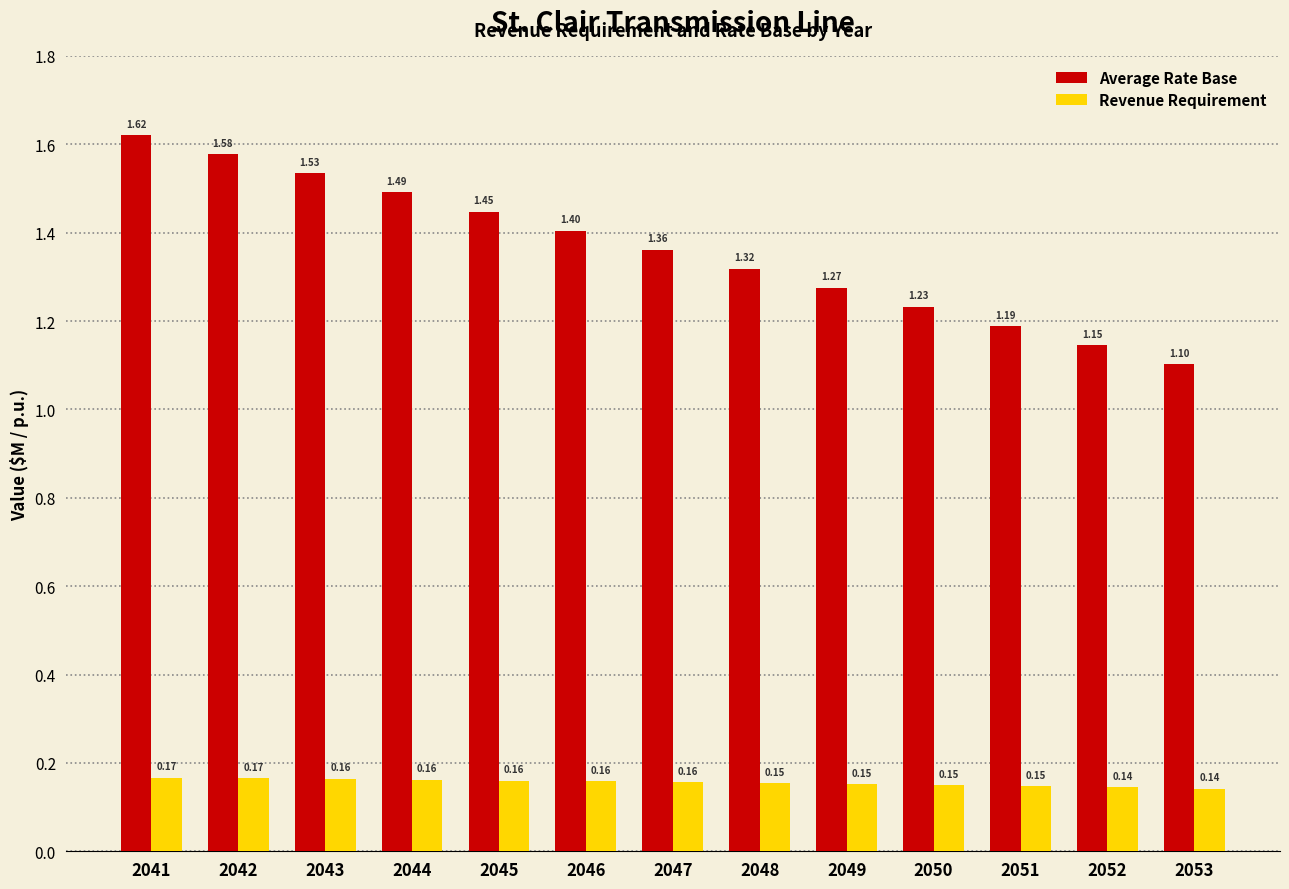

What is the difference between the maximum and minimum values in the Average Rate Base series?

0.5